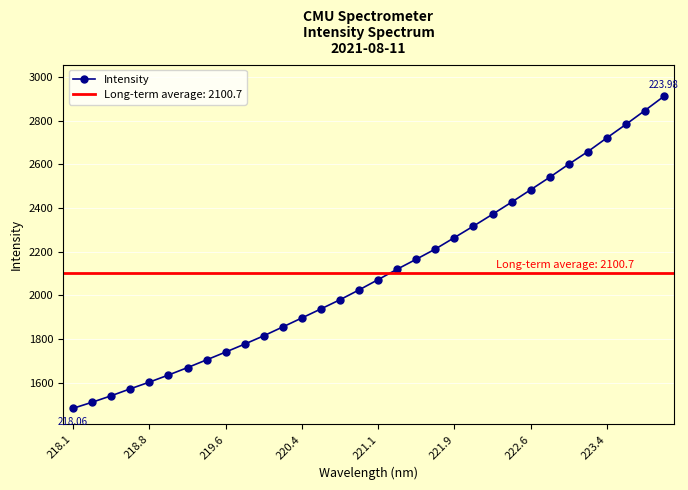

What is the greatest value displayed?

2911.4